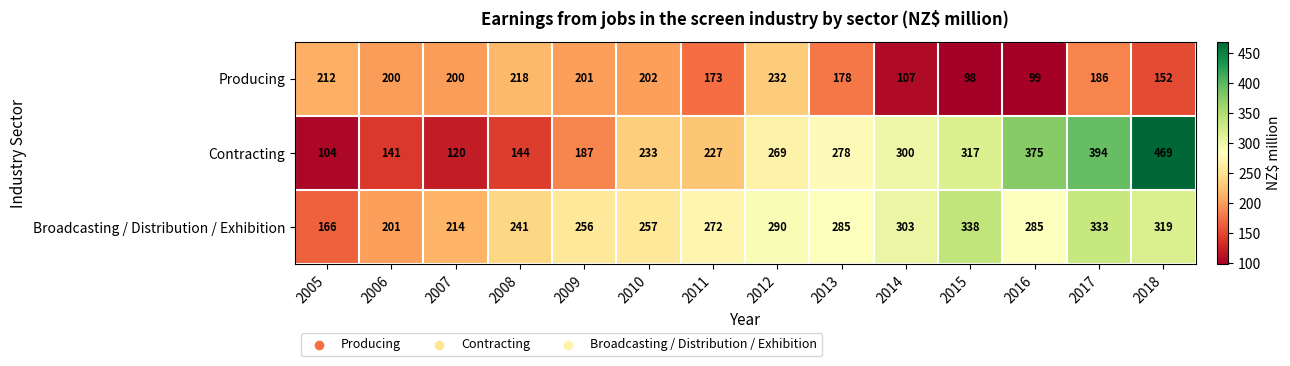

What is the minimum value shown in the chart?

98